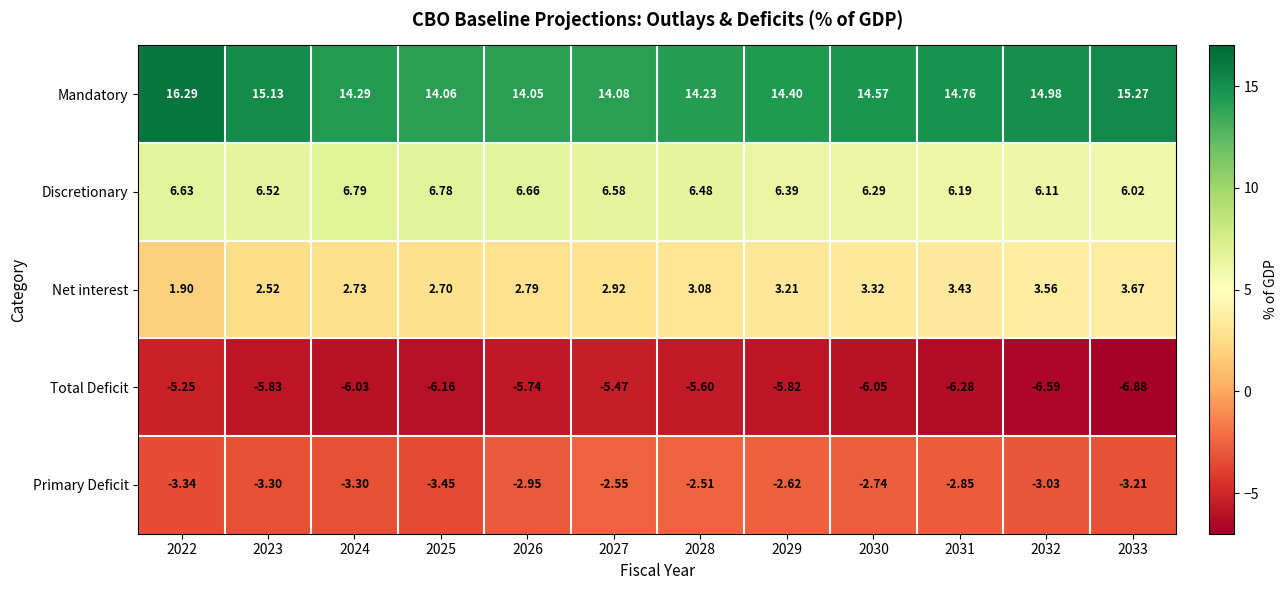

Rank the series by their maximum value, from lowest to highest.

Total Deficit, Primary Deficit, Net interest, Discretionary, Mandatory